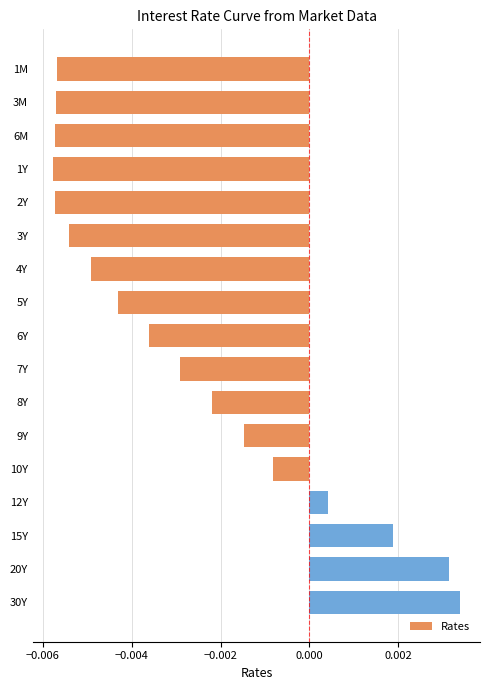

At which category does the chart reach its peak across all series?

30Y